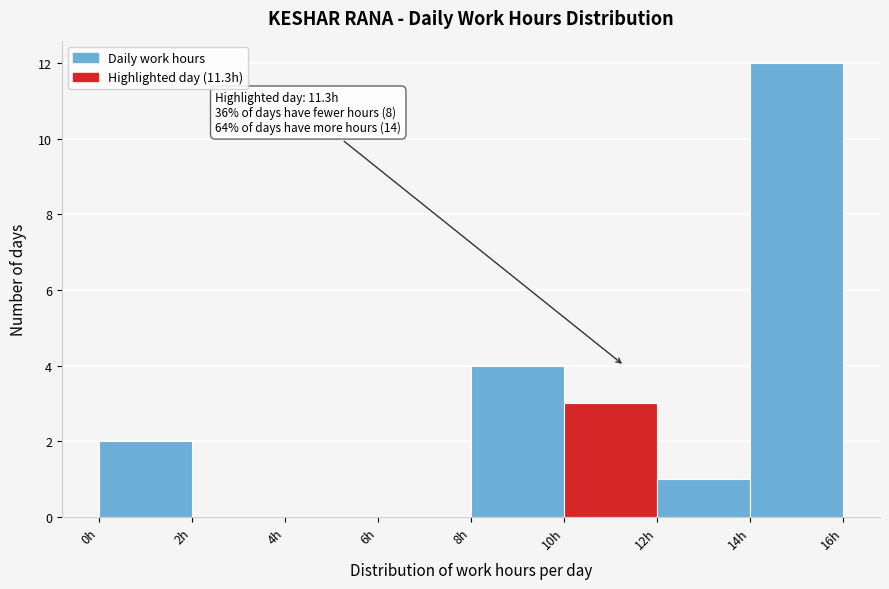

Over which range of the x-axis is the bar tallest?

14 to 16